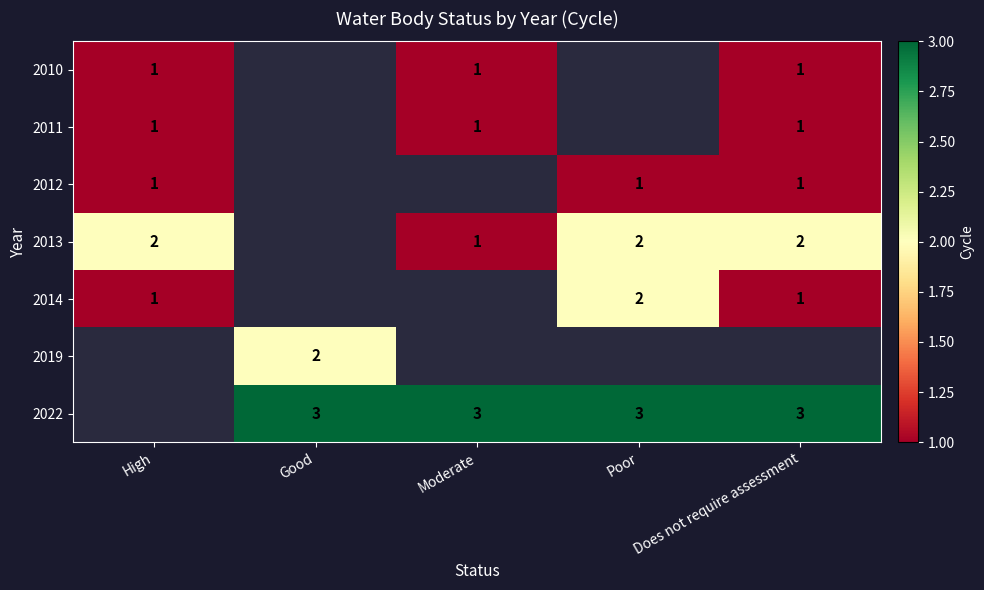

The 2014 series shows 1 at Does not require assessment. True or false?

True